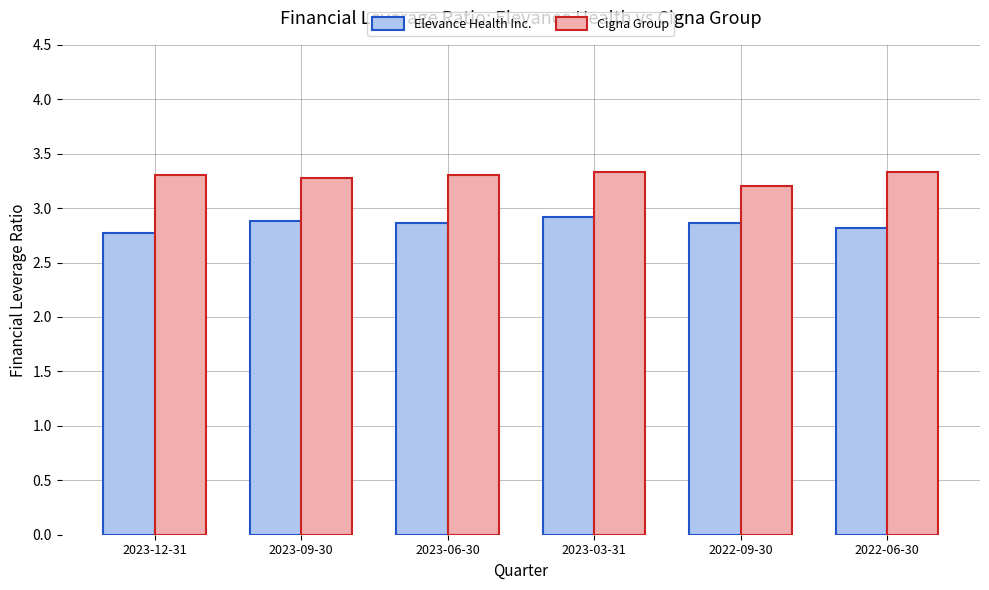

True or false: Cigna Group has a value of 3.2 at 2022-09-30.

True